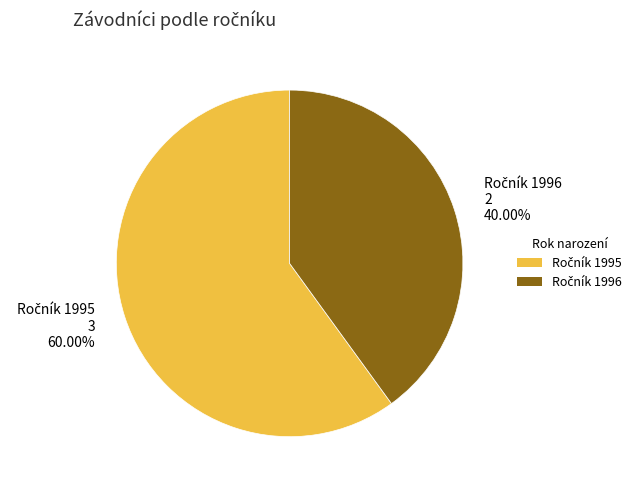

How many slices are in this pie chart?

2